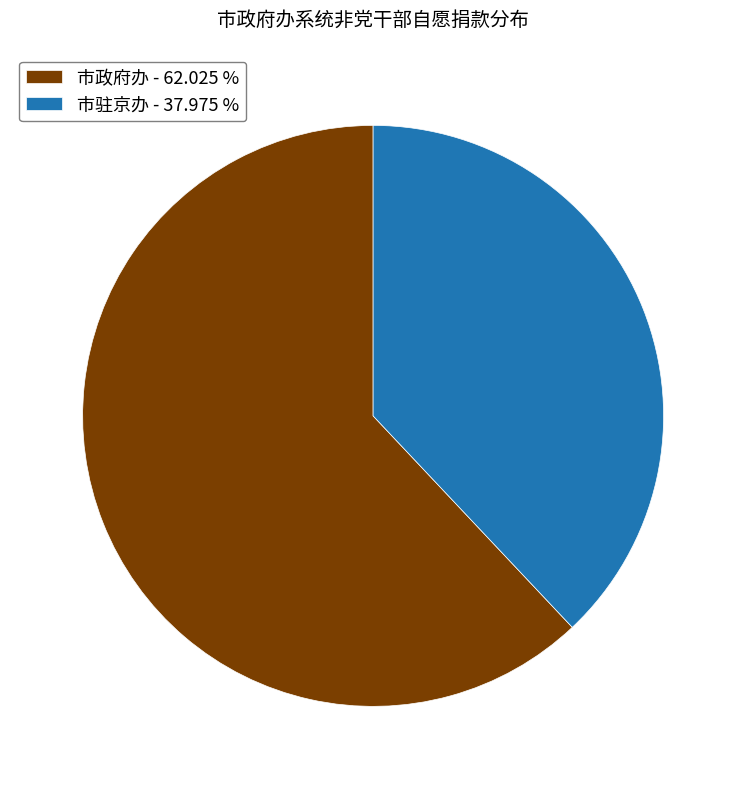

How many slices are in this pie chart?

2